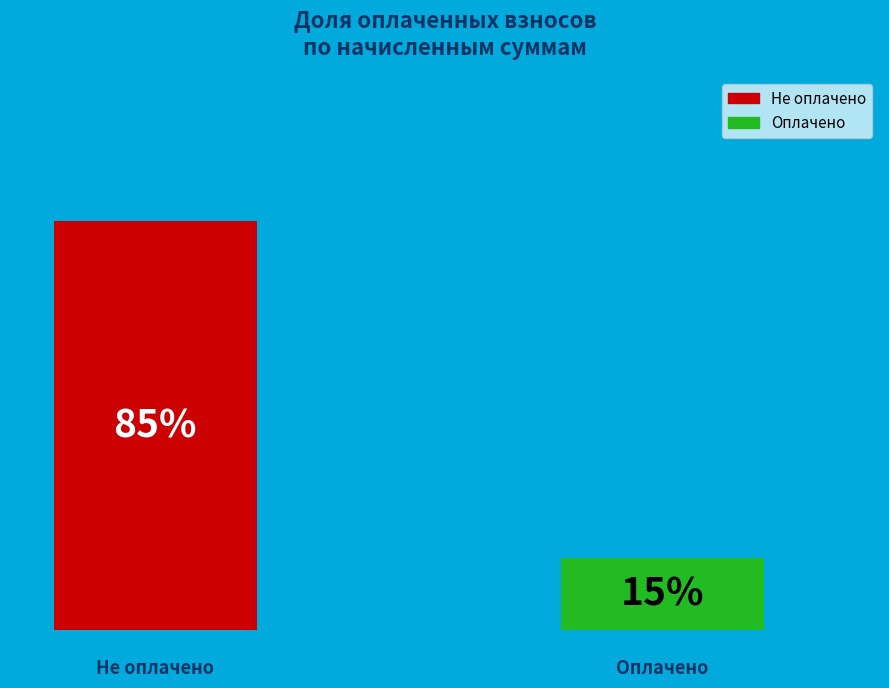

What are all the series names shown in the legend?

Не оплачено, Оплачено